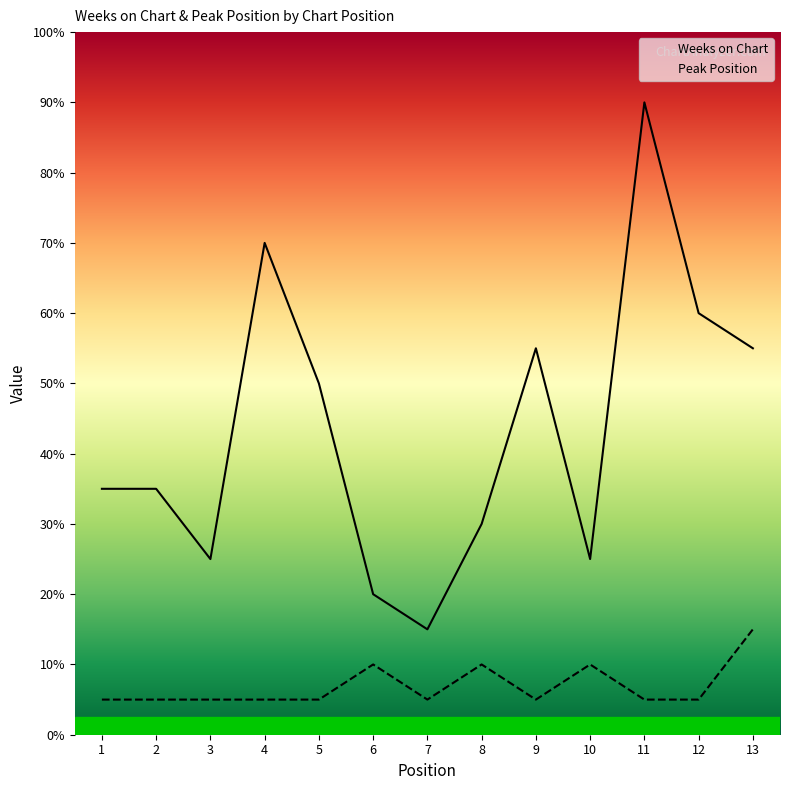

Reading left to right, what are all the values shown in this chart?

Weeks on Chart: 7	7	5	14	10	4	3	6	11	5	18	12	11
Peak Position: 1	1	1	1	1	2	1	2	1	2	1	1	3